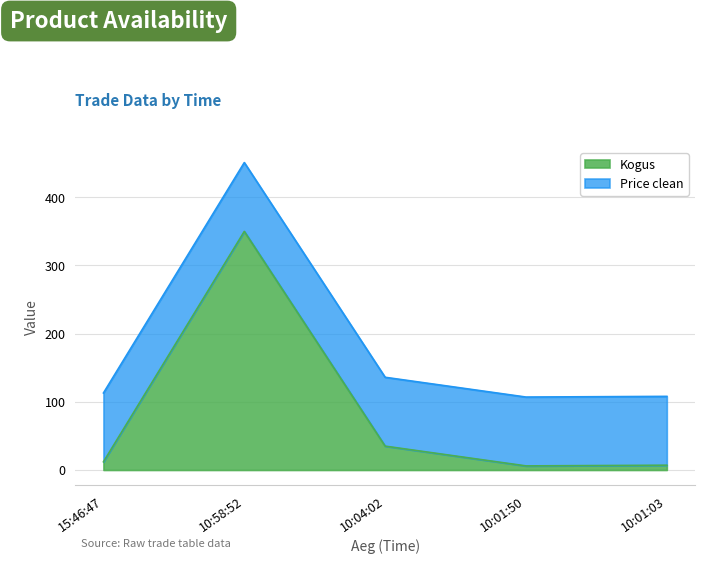

What is the difference between the maximum and minimum values in the Kogus series?

344